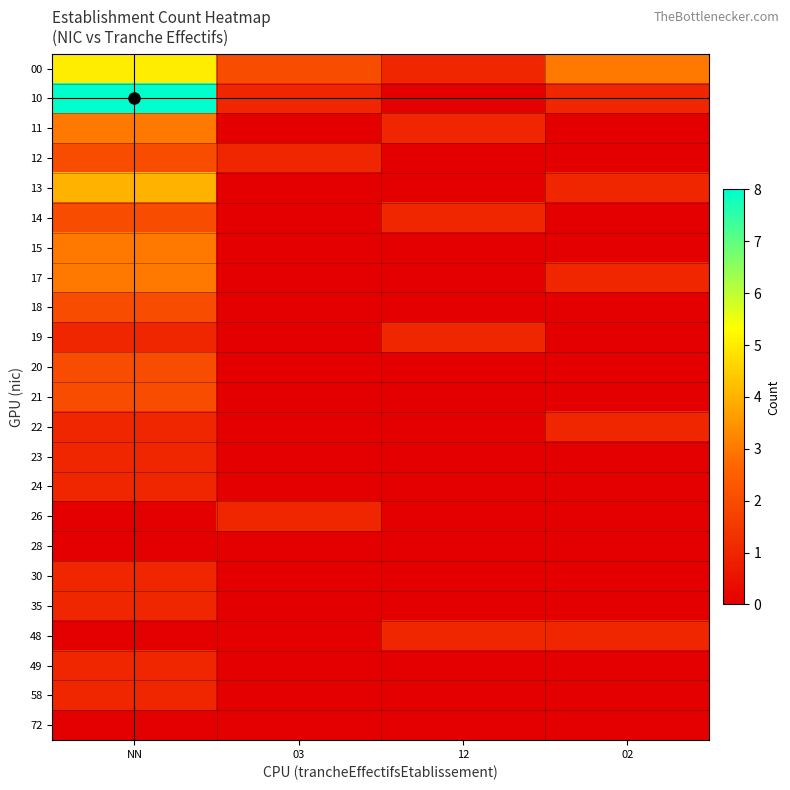

Reading right to left, extract all data points from this chart.

00: 02=3	12=1	03=2	NN=5
10: 02=1	12=0	03=1	NN=8
11: 02=0	12=1	03=0	NN=3
12: 02=0	12=0	03=1	NN=2
13: 02=1	12=0	03=0	NN=4
14: 02=0	12=1	03=0	NN=2
15: 02=0	12=0	03=0	NN=3
17: 02=1	12=0	03=0	NN=3
18: 02=0	12=0	03=0	NN=2
19: 02=0	12=1	03=0	NN=1
20: 02=0	12=0	03=0	NN=2
21: 02=0	12=0	03=0	NN=2
22: 02=1	12=0	03=0	NN=1
23: 02=0	12=0	03=0	NN=1
24: 02=0	12=0	03=0	NN=1
26: 02=0	12=0	03=1	NN=0
28: 02=0	12=0	03=0	NN=0
30: 02=0	12=0	03=0	NN=1
35: 02=0	12=0	03=0	NN=1
48: 02=1	12=1	03=0	NN=0
49: 02=0	12=0	03=0	NN=1
58: 02=0	12=0	03=0	NN=1
72: 02=0	12=0	03=0	NN=0